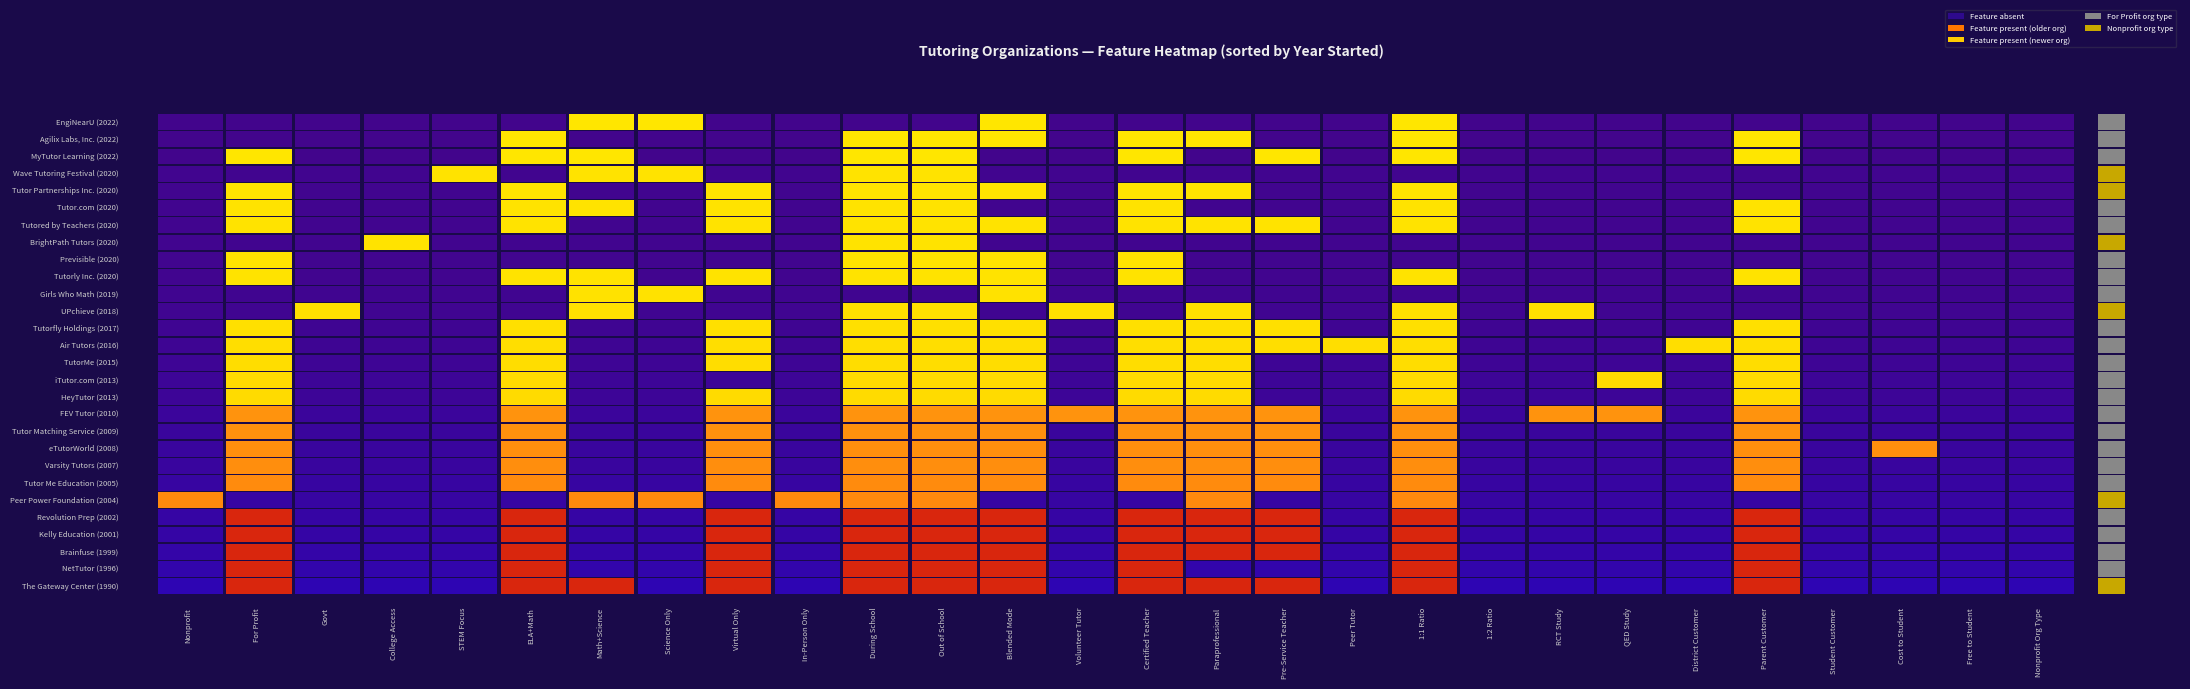

Which series has the widest spread of values?

Agilix Labs, Inc.